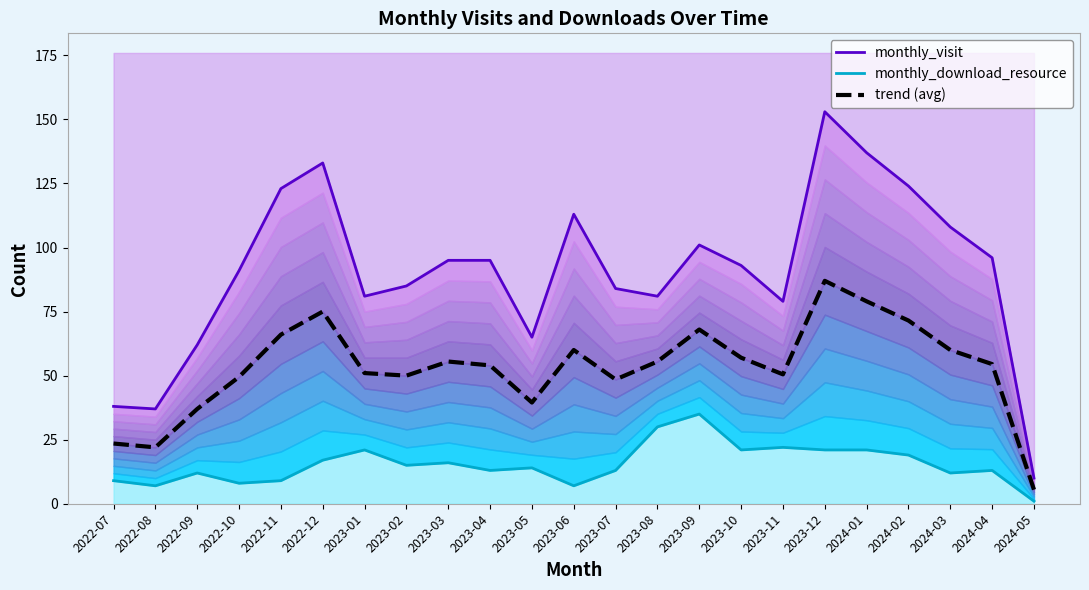

Is the value of monthly_download_resource at 2023-02 greater than the value of monthly_visit at 2022-11?

No